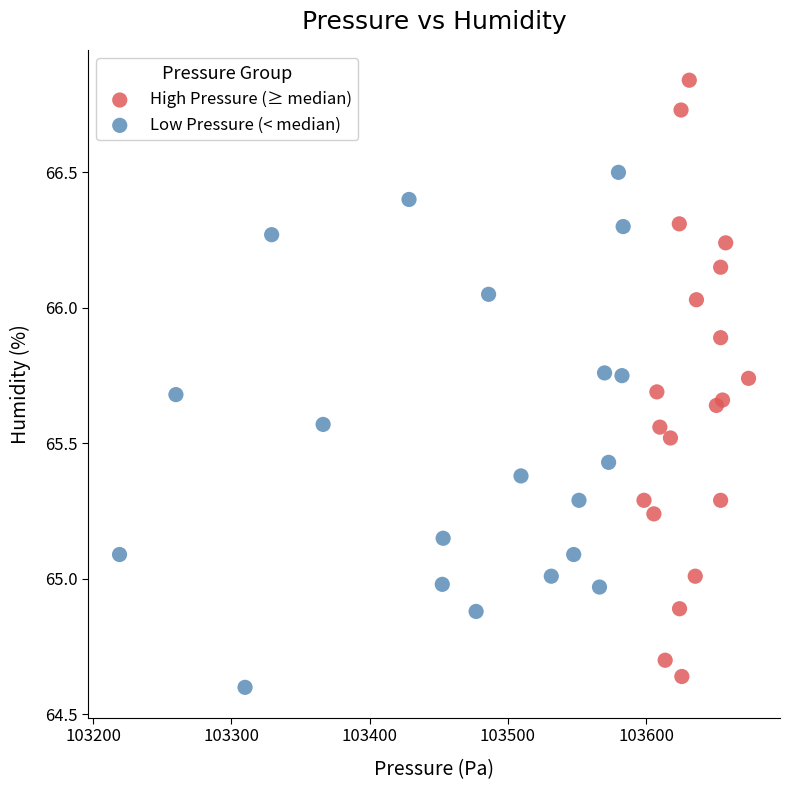

Which series contains the highest Y value?

High Pressure (≥ median)